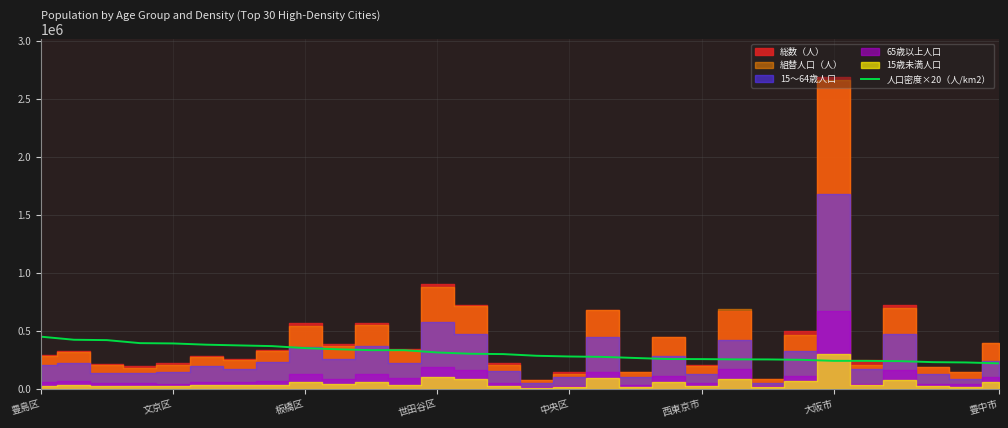

True or false: 人口密度×20（人/km2） has a value of 239000 at 大阪市.

True